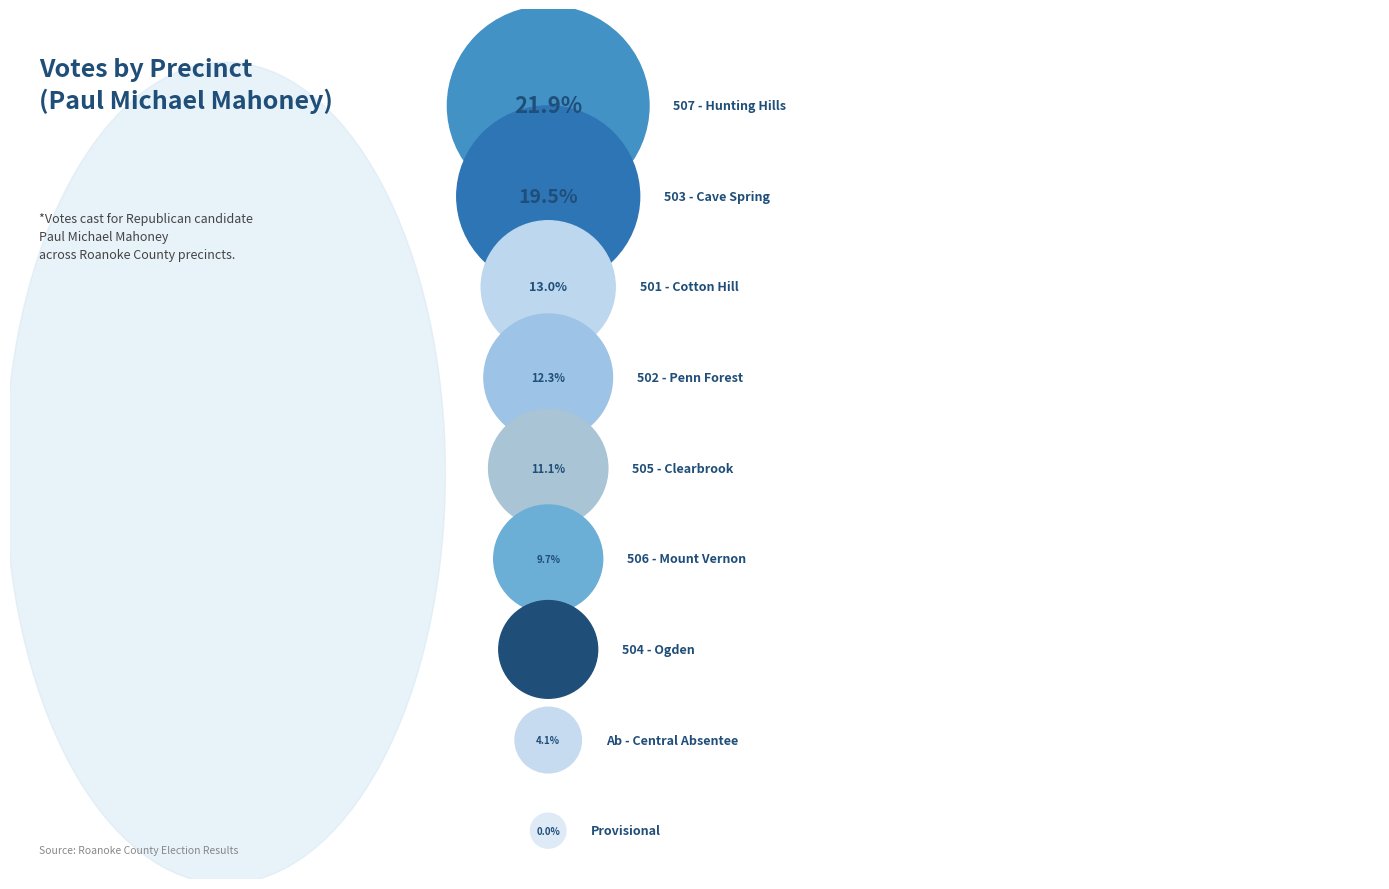

How many slices are in this pie chart?

9